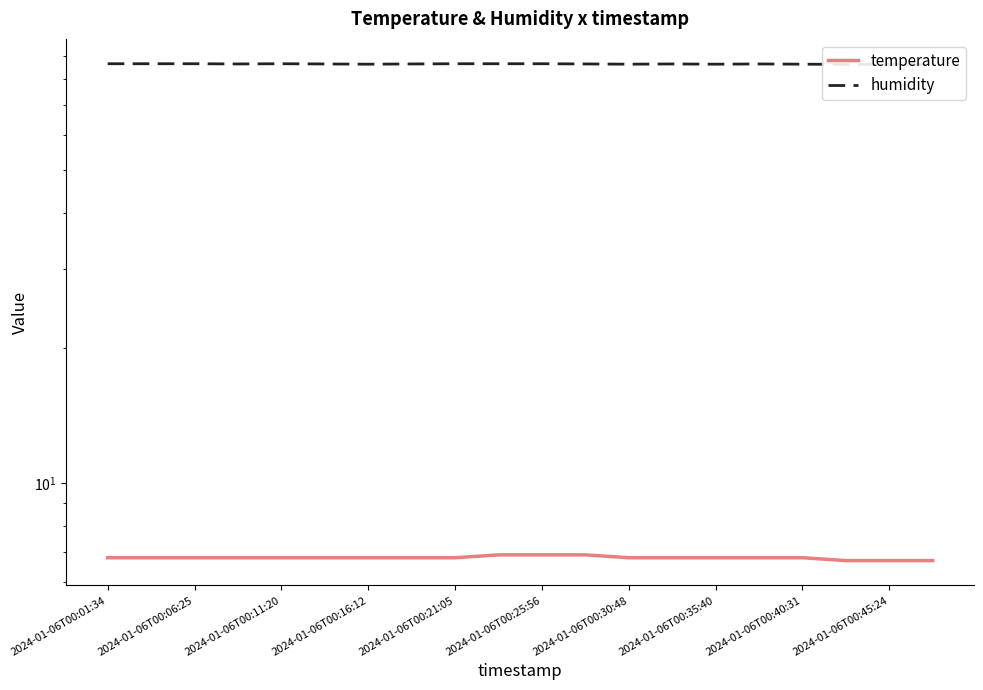

Which category has the highest value across all series?

2024-01-06T00:01:34